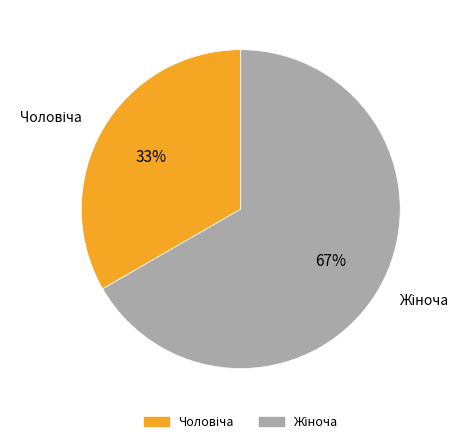

Is there any slice that represents more than half of the pie?

Yes